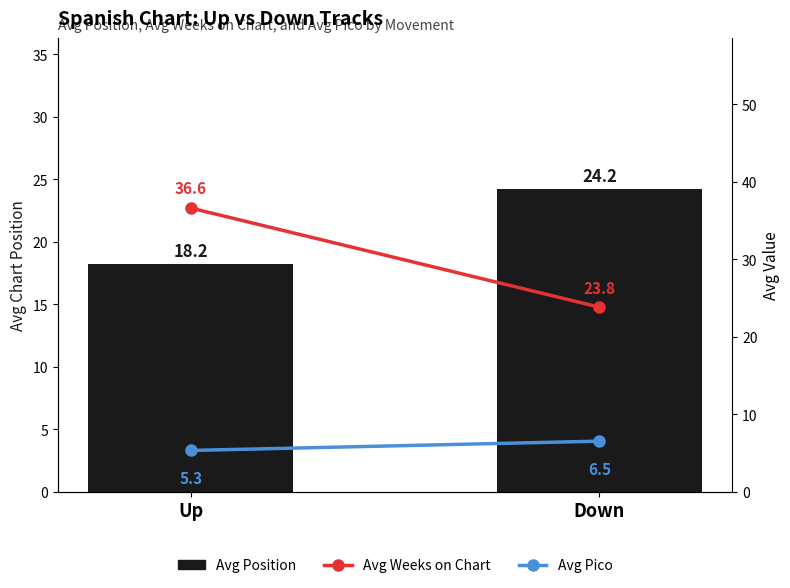

Is the value of Avg Pico at Down greater than the value of Avg Weeks on Chart at Down?

No